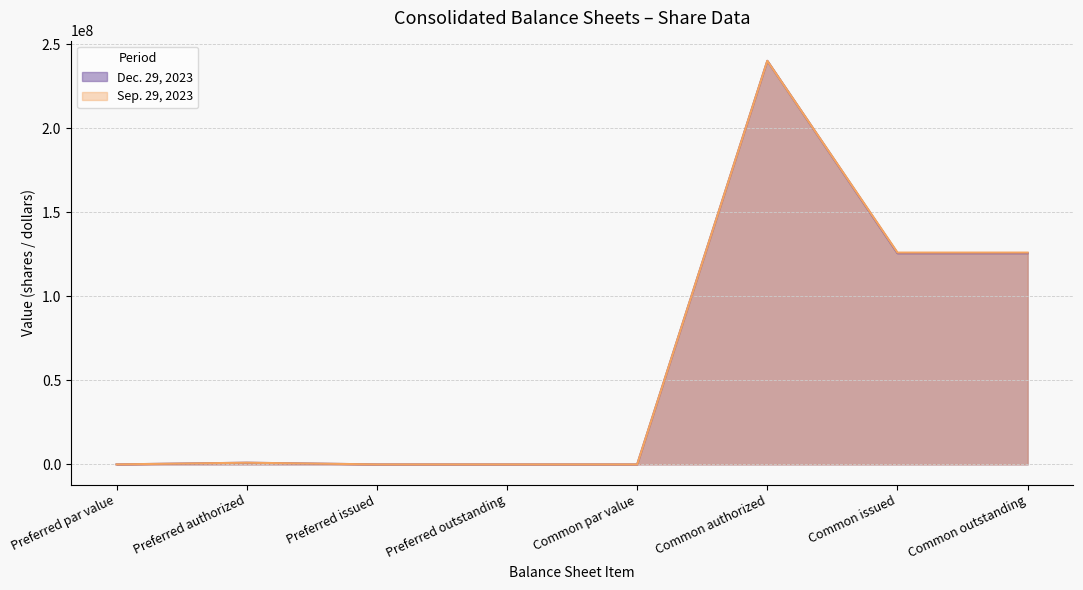

At which category does Sep. 29, 2023 reach its first local peak?

Preferred authorized